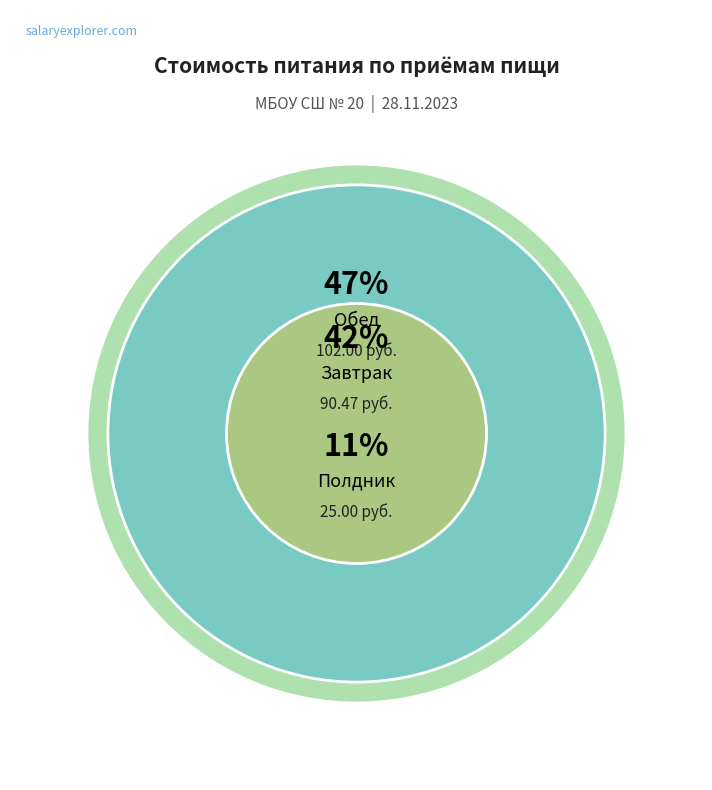

To the nearest percent, what portion does Завтрак represent?

42%